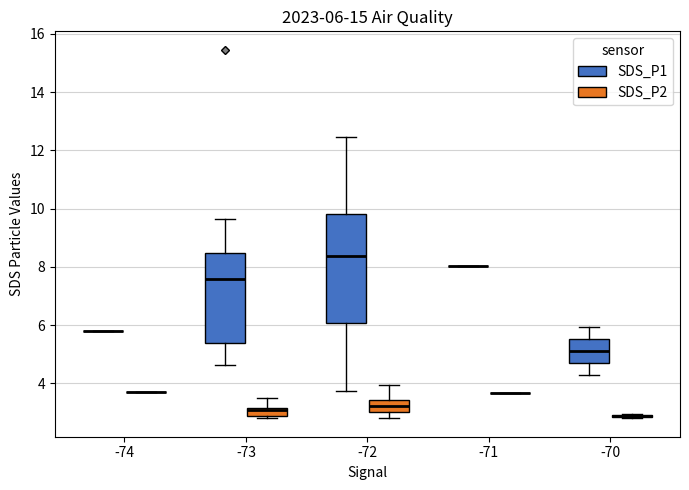

Which box is the tallest, from its lower edge to its upper edge?

-72 (SDS_P1)